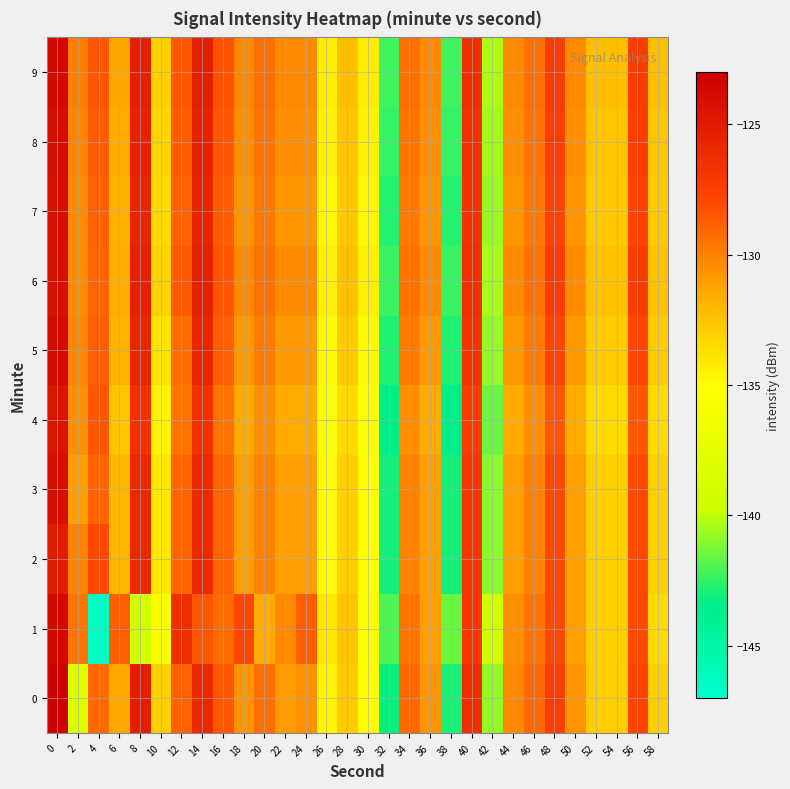

Count the number of categories in the chart.

30